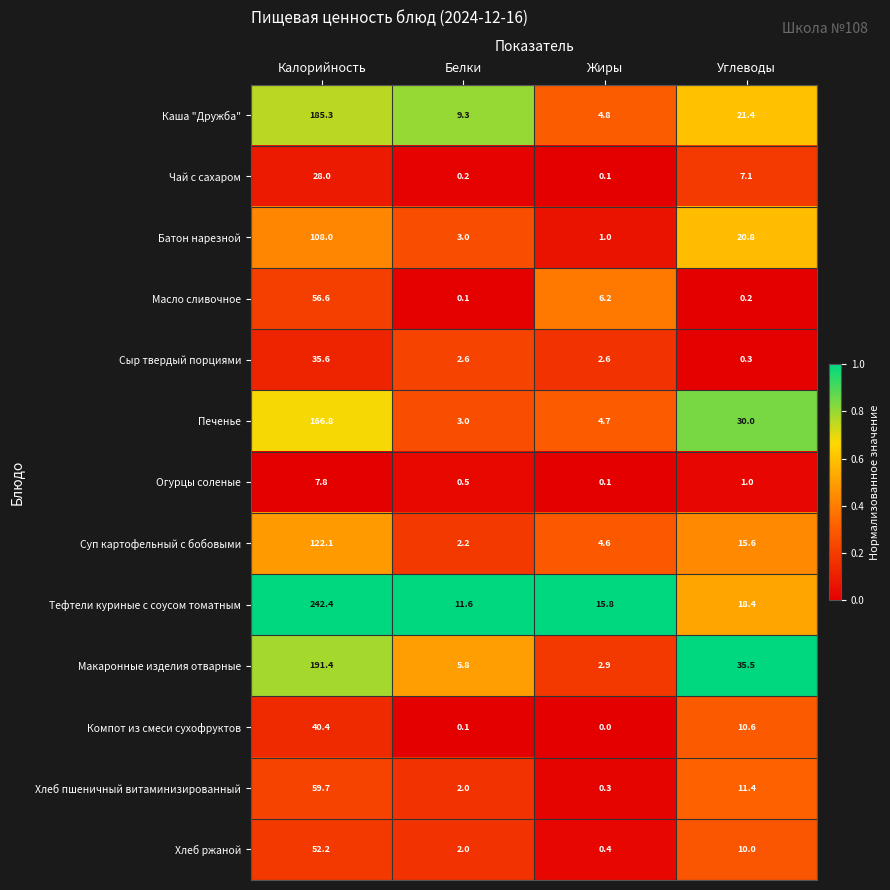

Rank the categories by Суп картофельный с бобовыми value from lowest to highest.

Белки, Жиры, Углеводы, Калорийность